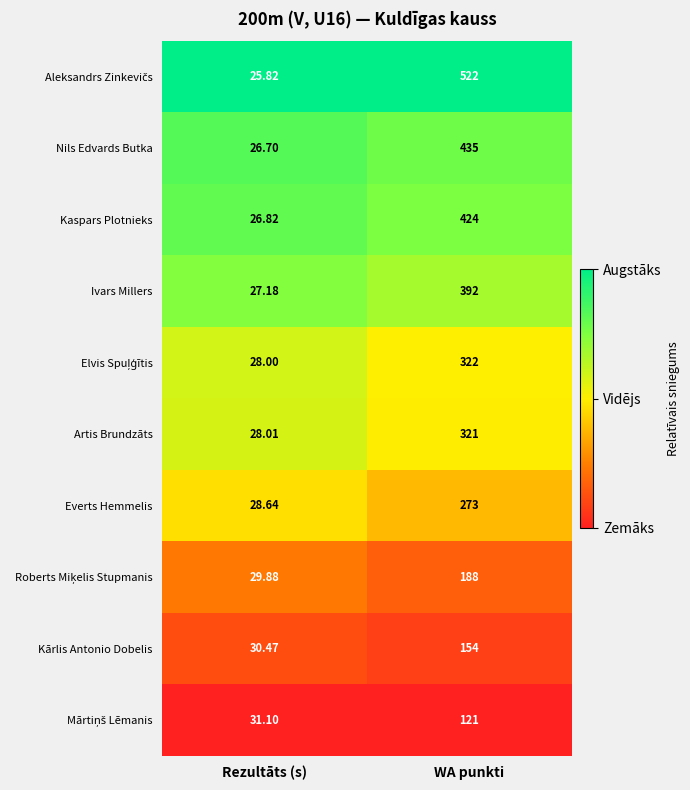

Rank the categories by Kaspars Plotnieks value from lowest to highest.

Rezultāts (s), WA punkti